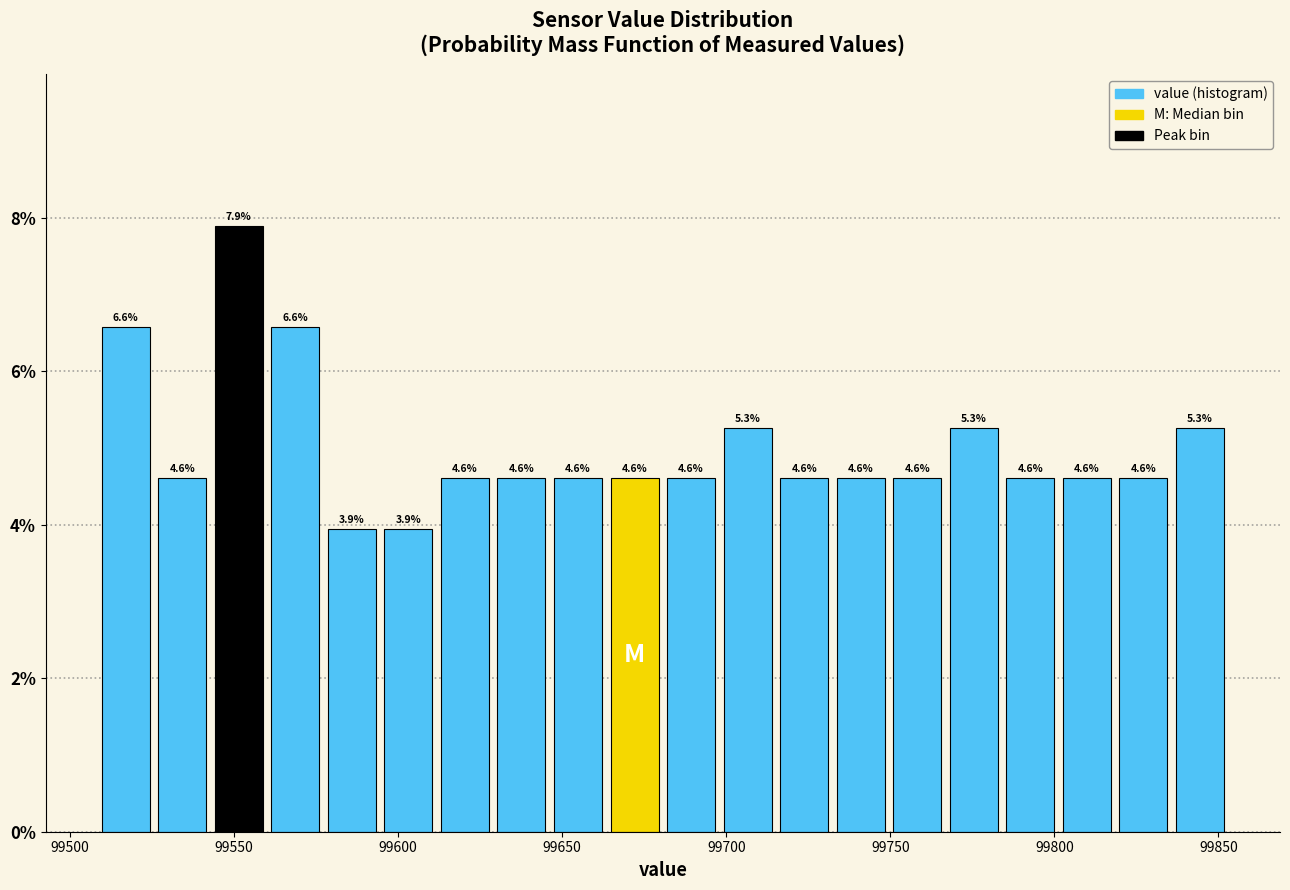

Read against the x-axis, roughly where is the centre of the tallest bar?

99550